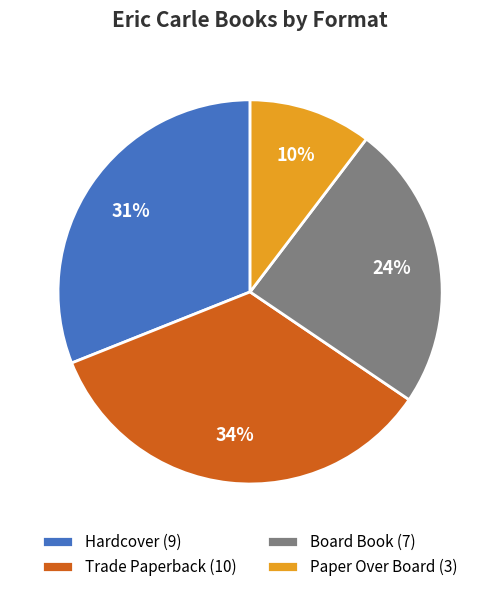

Which has a higher value, Paper Over Board or Trade Paperback?

Trade Paperback